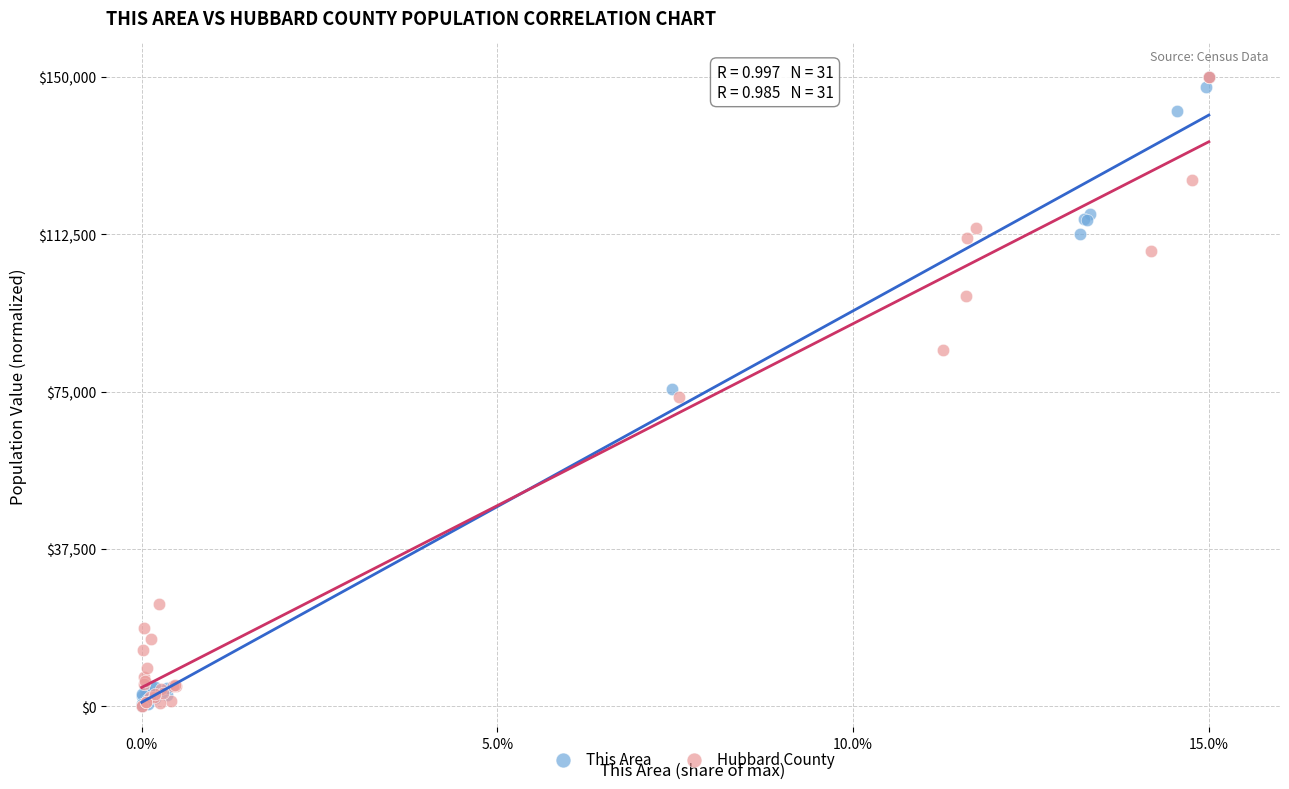

What are all the series names shown in the legend?

This Area, Hubbard County